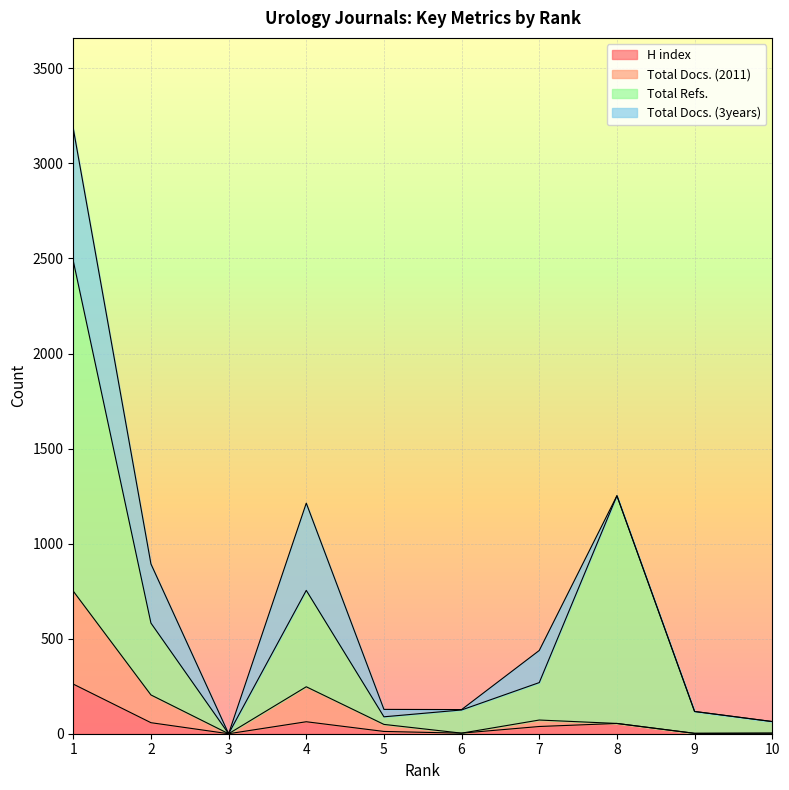

What is the value of the H index point at the 7th from the left?

38